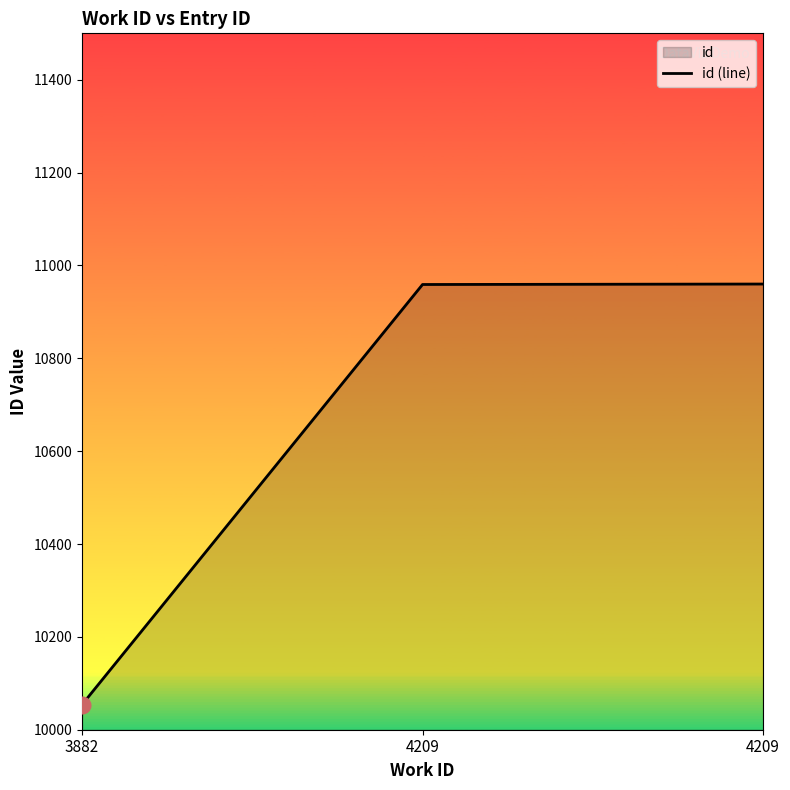

What is the difference between the values at 3882 and 4209?

905